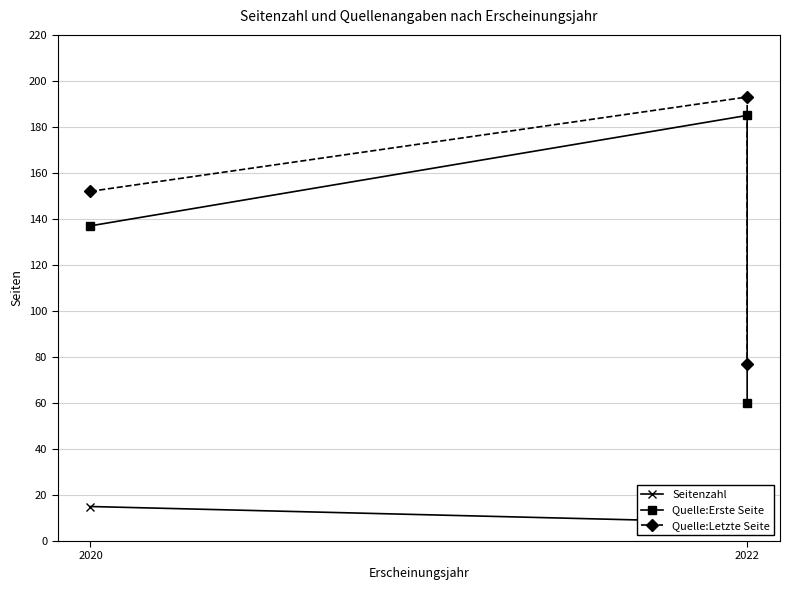

At which category does the chart reach its peak across all series?

2022